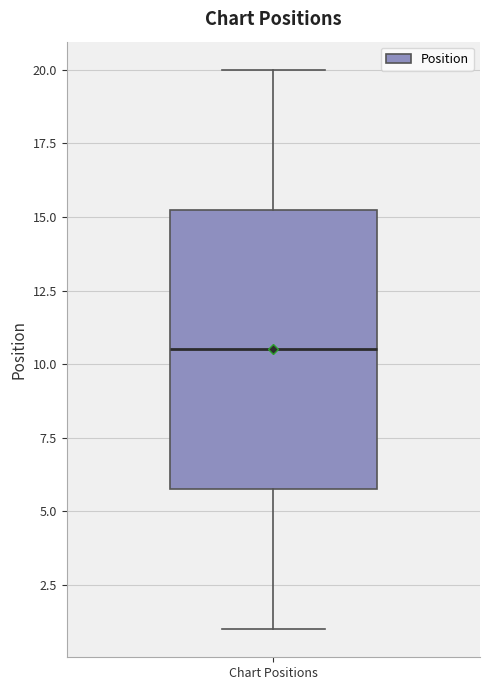

Read this box plot against the y-axis: the position of the median line, the range covered by the box, and the ends of both whiskers. The values are not printed on the chart, so give them approximately, as read against the axis.

median 10.5, box 6.0 to 15.5, whiskers 1.0 to 20.0